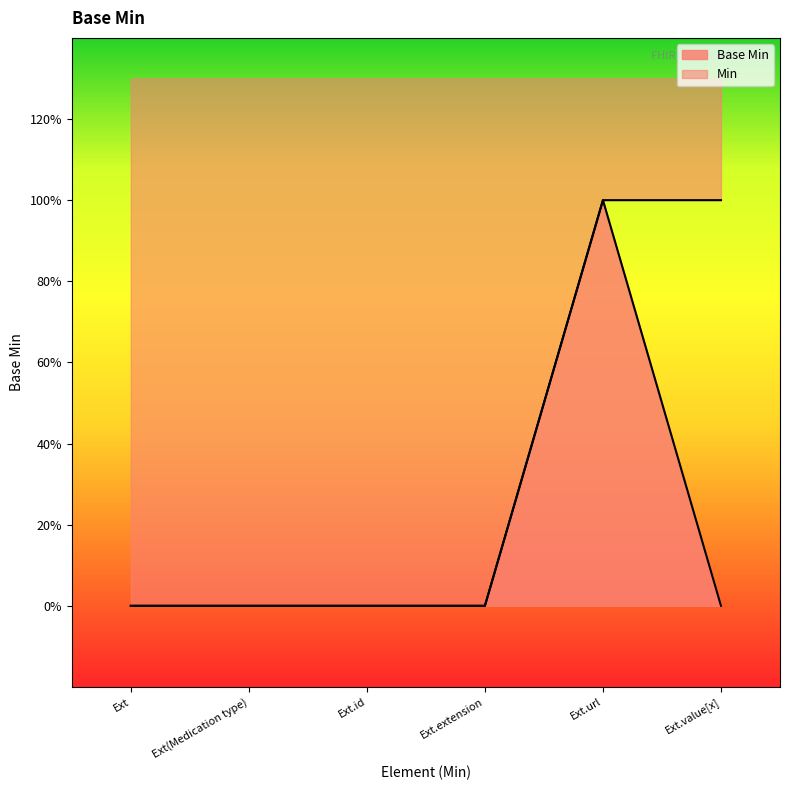

Is it true that the value at Ext.extension is 0?

False